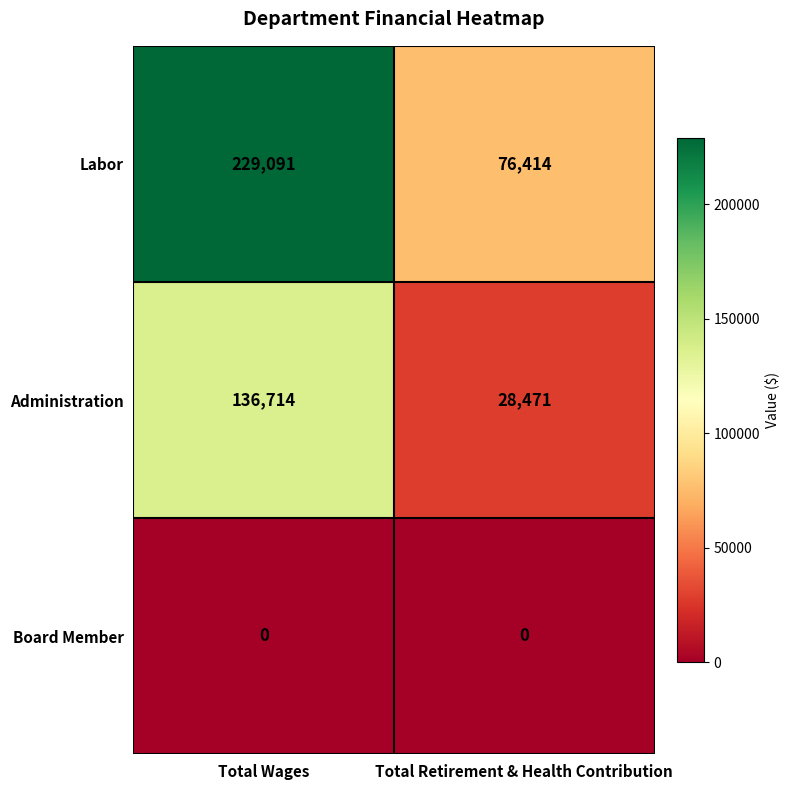

Which series has the largest total across all categories?

Labor